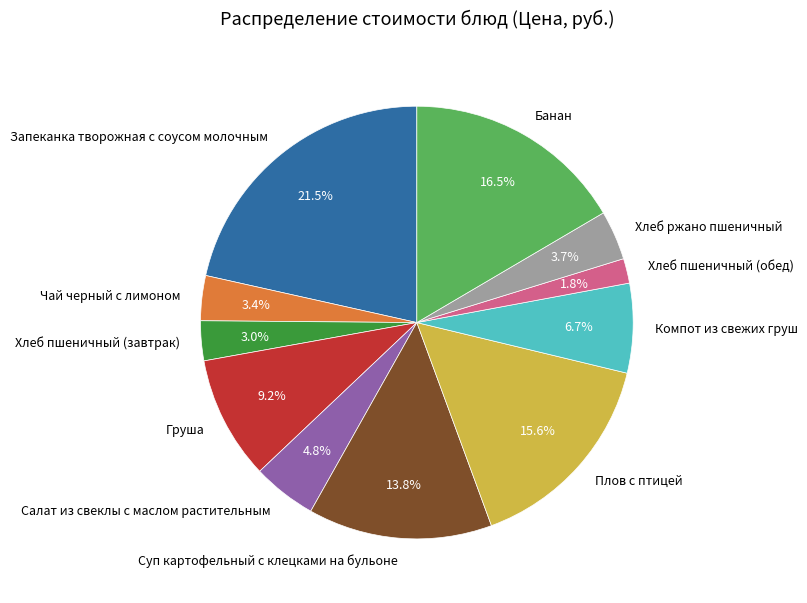

How many slices are in this pie chart?

11